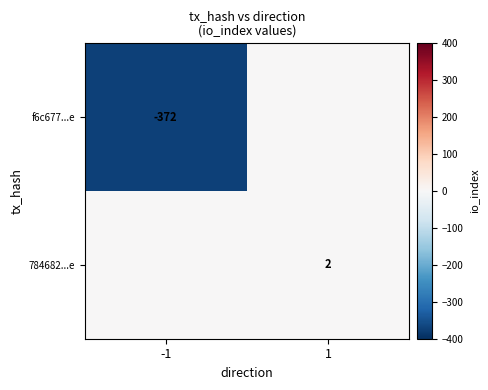

Which has a higher value, -1 or 1?

1